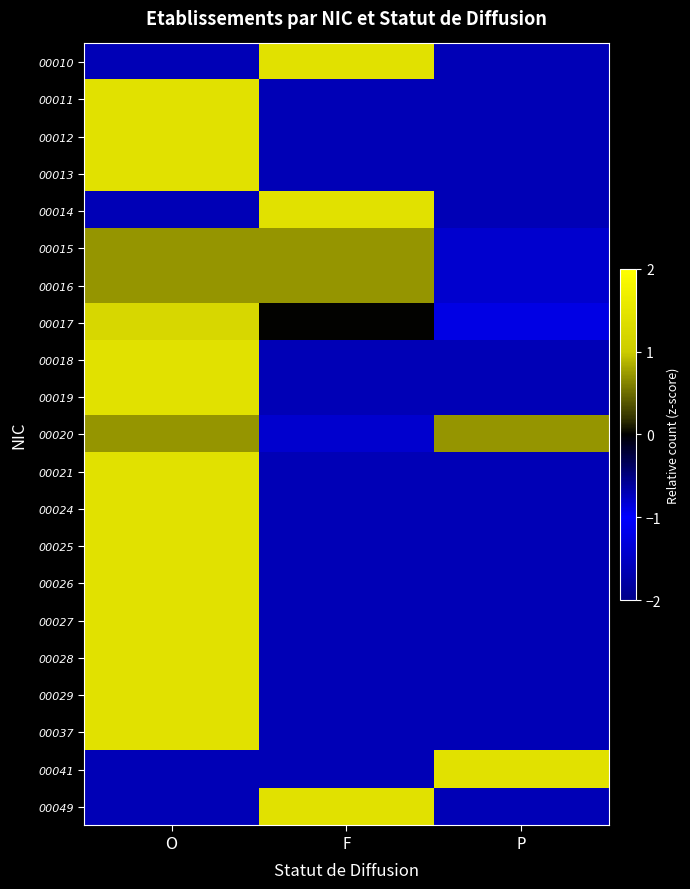

What is the maximum value shown in the chart?

1.4